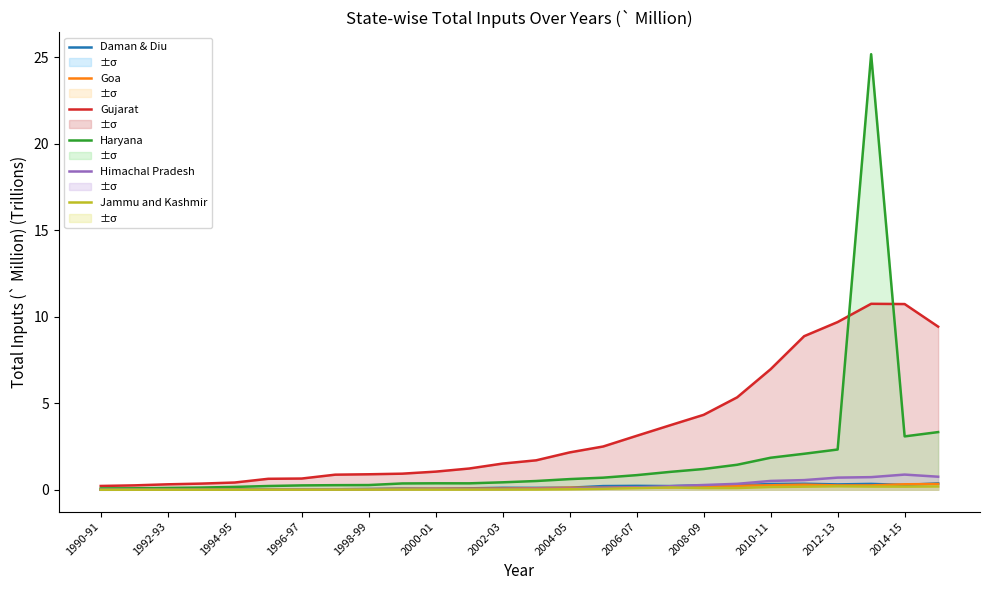

Is the value of Haryana at 2004-05 greater than the value of Jammu and Kashmir at 2000-01?

Yes